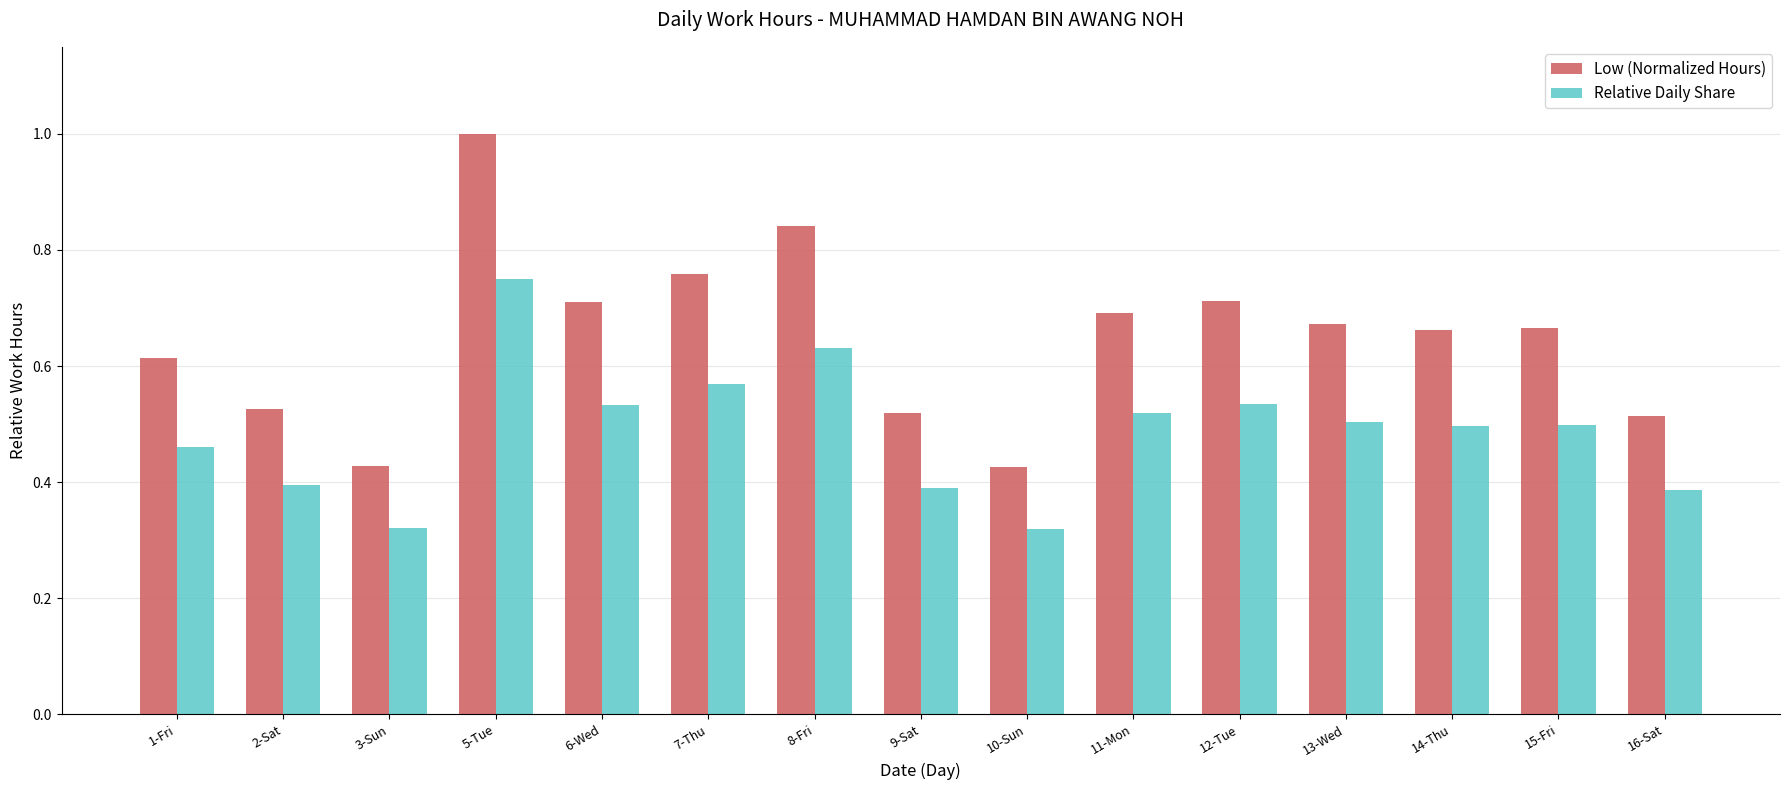

Are the bars horizontal?

No